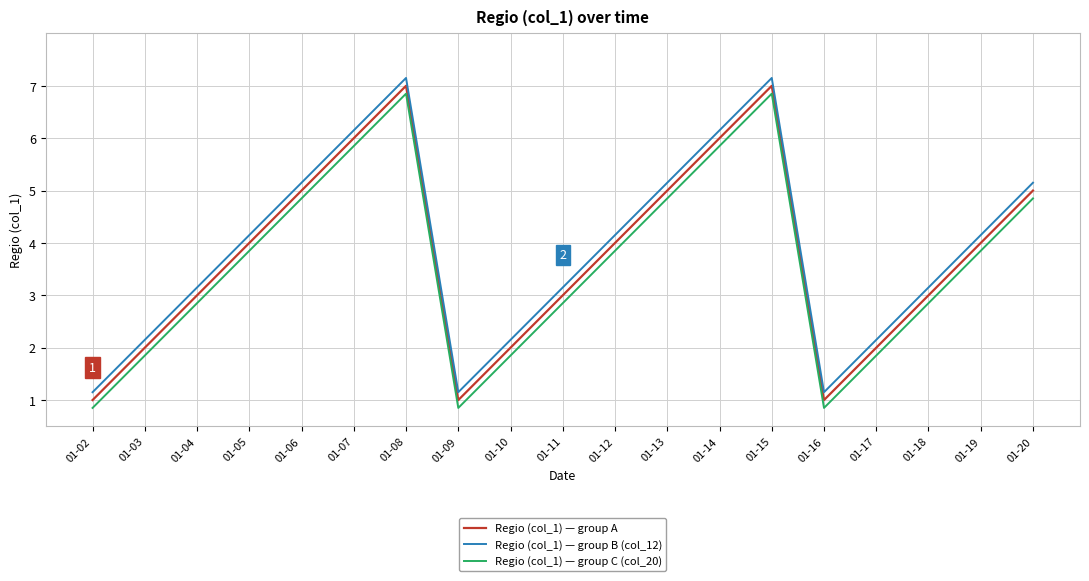

How many categories are shown in the chart?

19